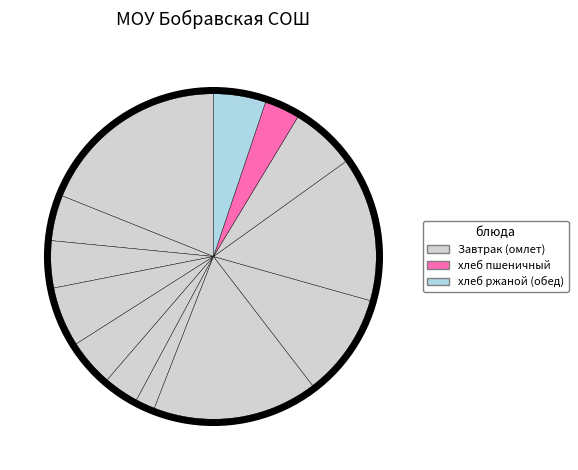

Is there any slice that represents more than half of the pie?

No